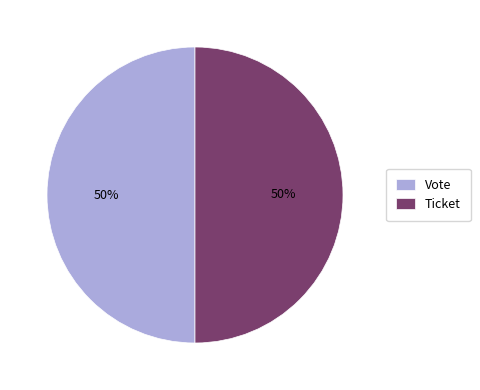

To the nearest percent, what is the difference between the Ticket and Vote slice percentages?

0%